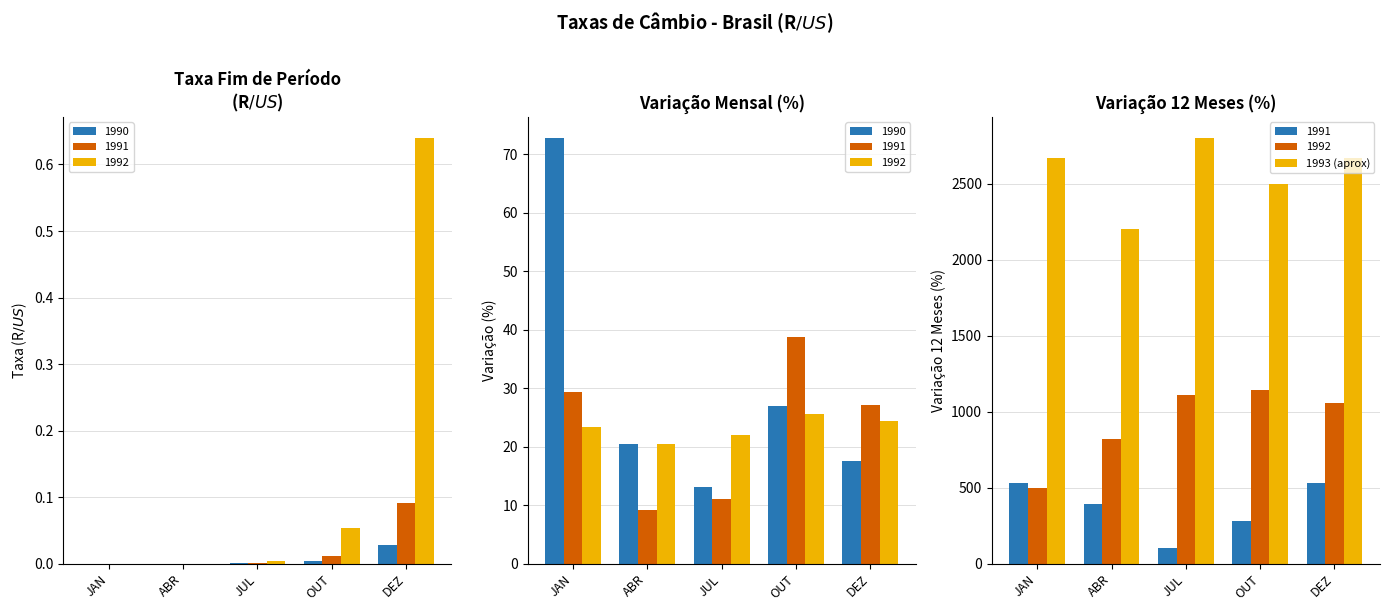

The chart shows a value of 2500 at OUT. True or false?

True